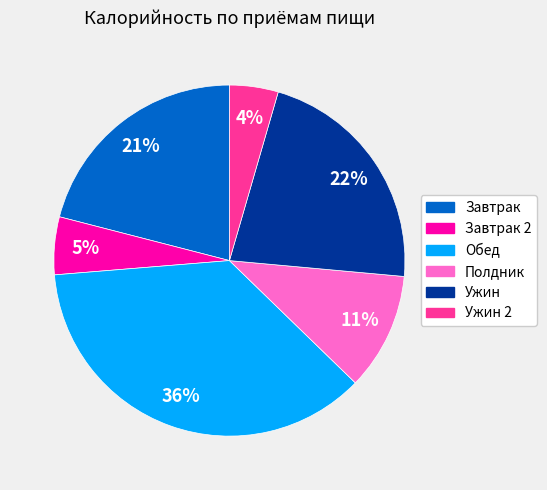

To the nearest percent, what is the average slice percentage?

17%